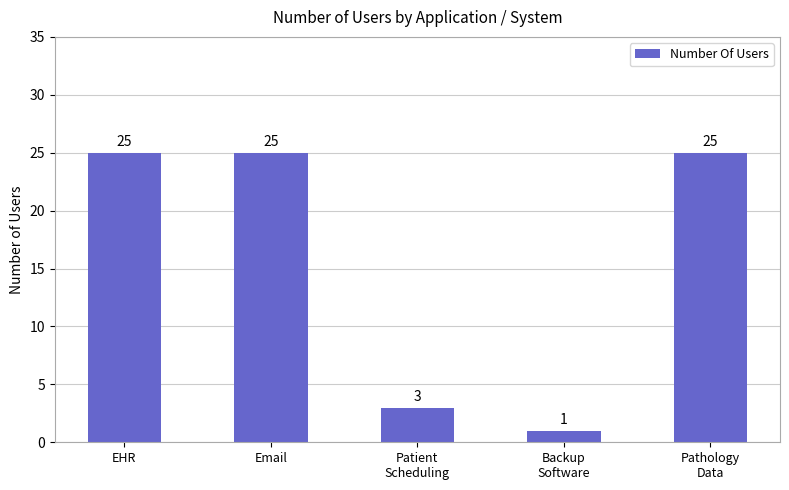

What is the sum of all values?

79